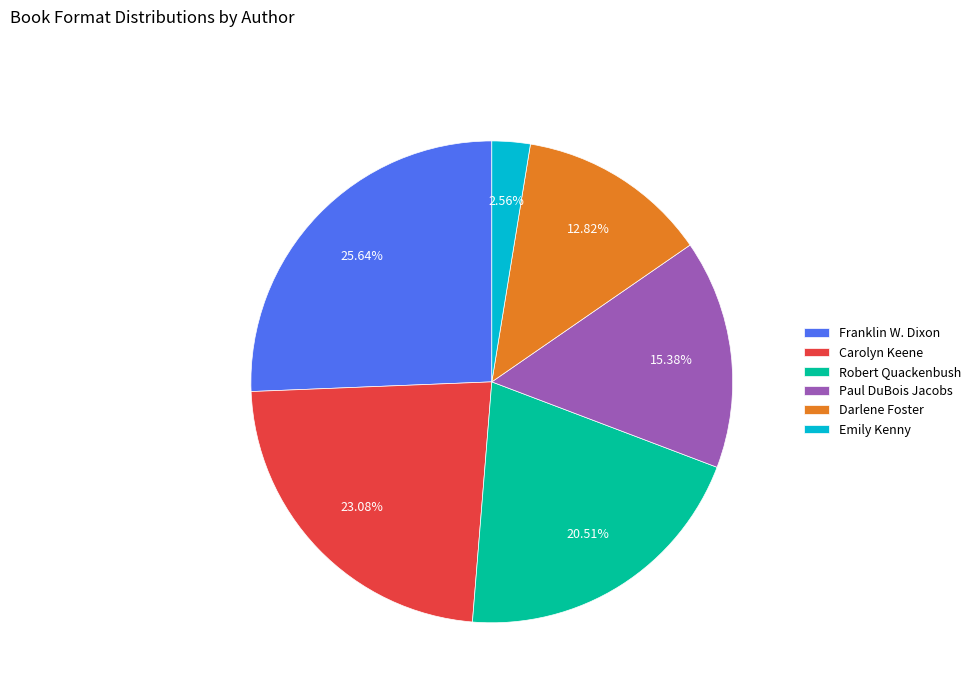

Does Robert Quackenbush account for over 50% of the chart?

No